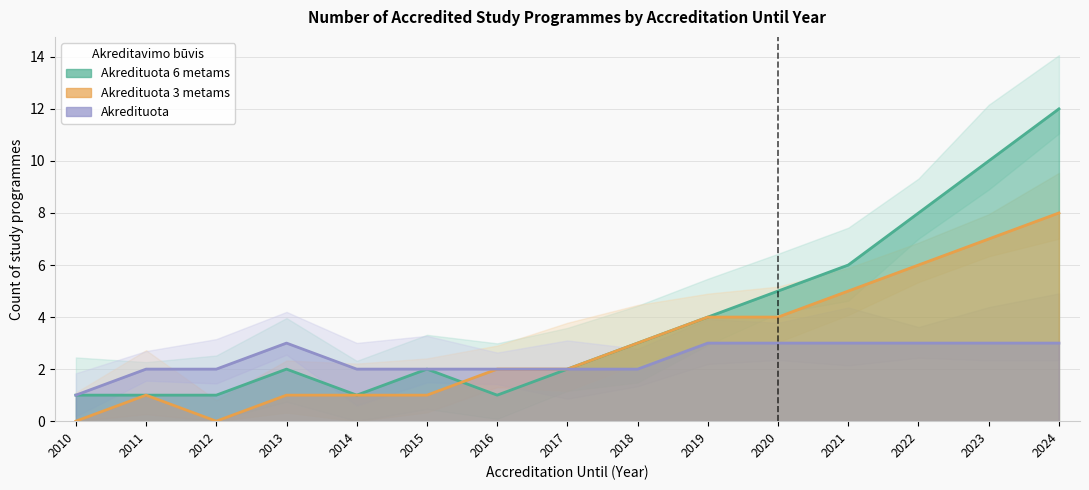

After their last crossing, which series has the higher values: Akredituota 6 metams or Akredituota 3 metams?

Akredituota 3 metams